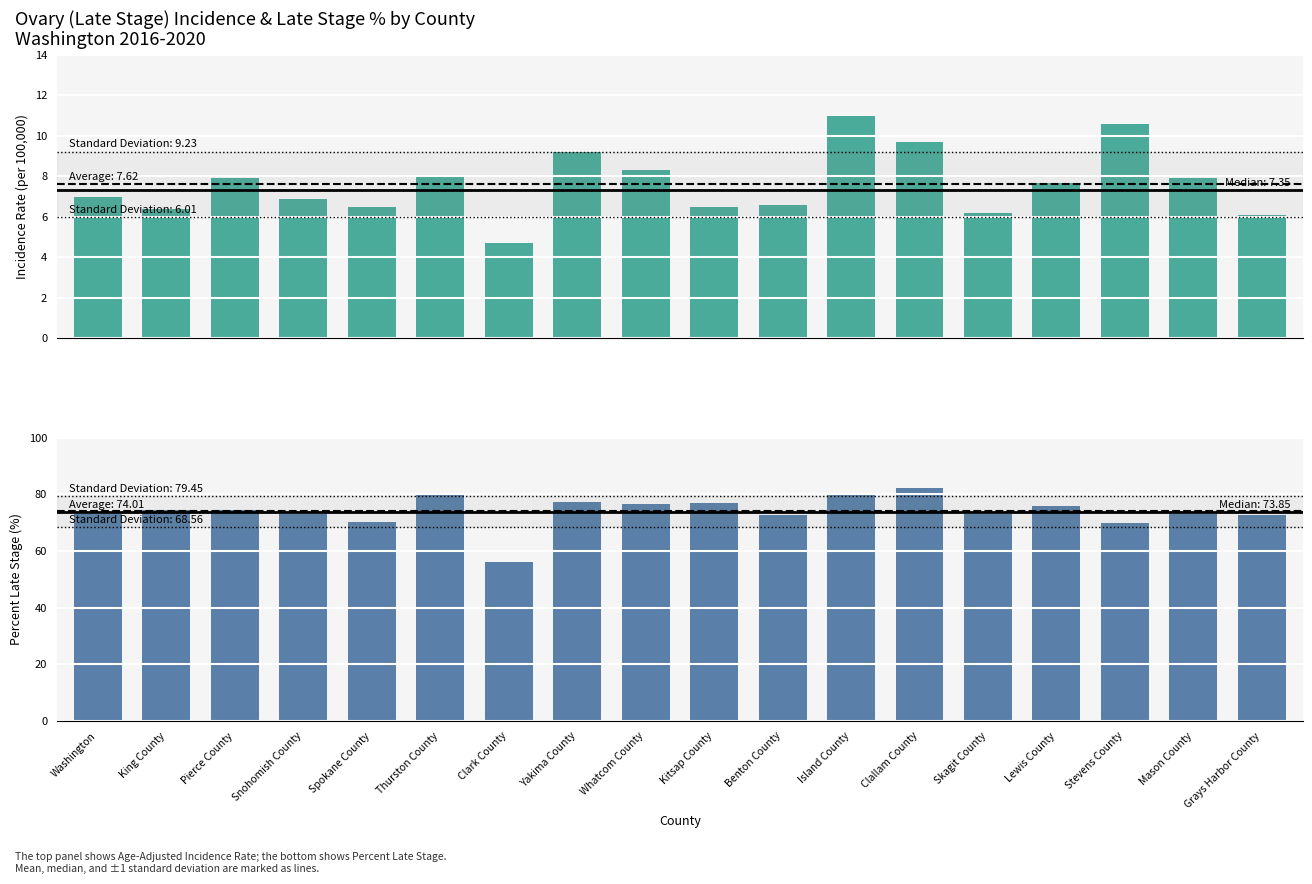

List the labels in order of Age-Adjusted Incidence Rate value, smallest first.

Clark County, Grays Harbor County, Skagit County, King County, Spokane County, Kitsap County, Benton County, Snohomish County, Washington, Lewis County, Pierce County, Mason County, Thurston County, Whatcom County, Yakima County, Clallam County, Stevens County, Island County